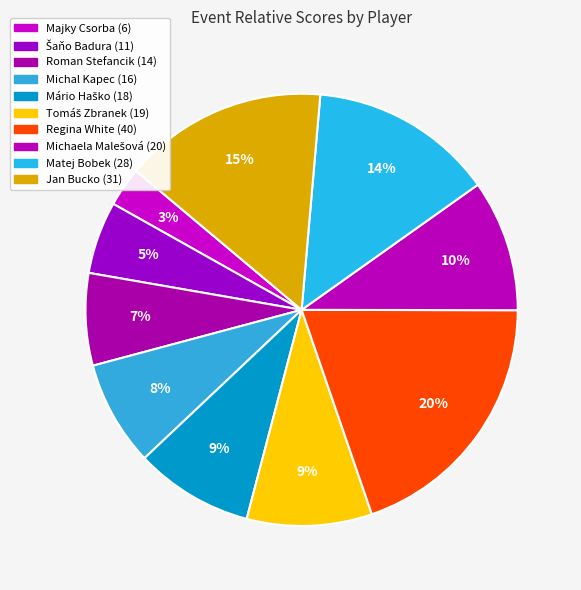

How many slices are in this pie chart?

10